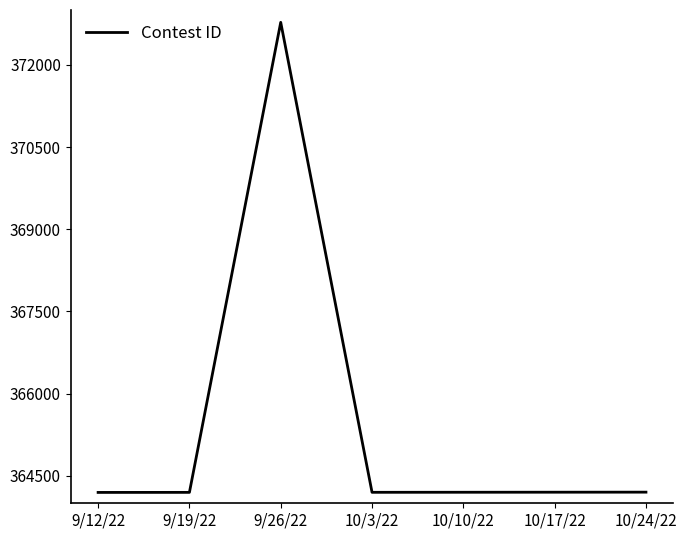

Approximately how many times larger is the value at 9/12/22 compared to 10/3/22?

1.0